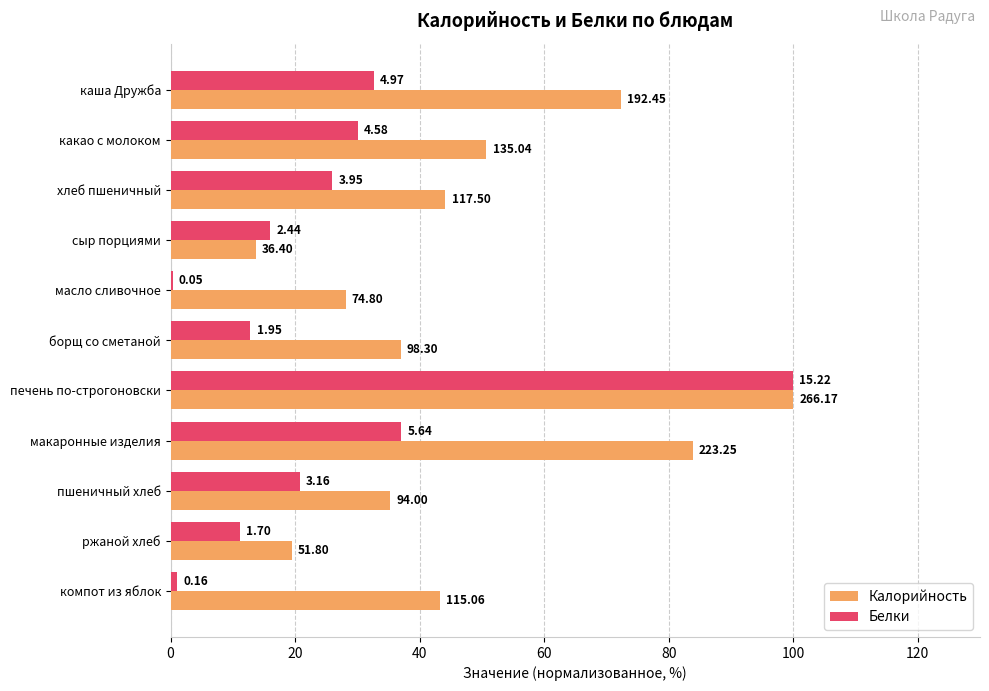

What are all the series names shown in the legend?

Калорийность, Белки